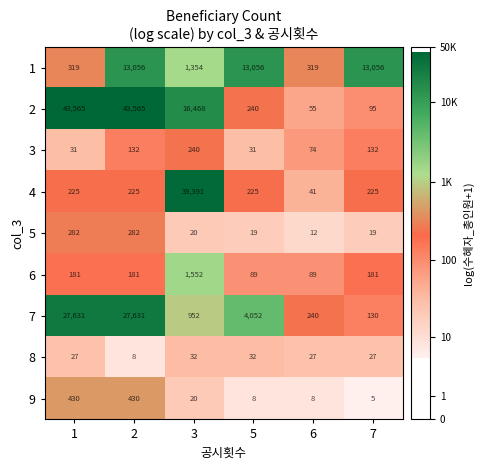

What is the minimum value for 1?

319